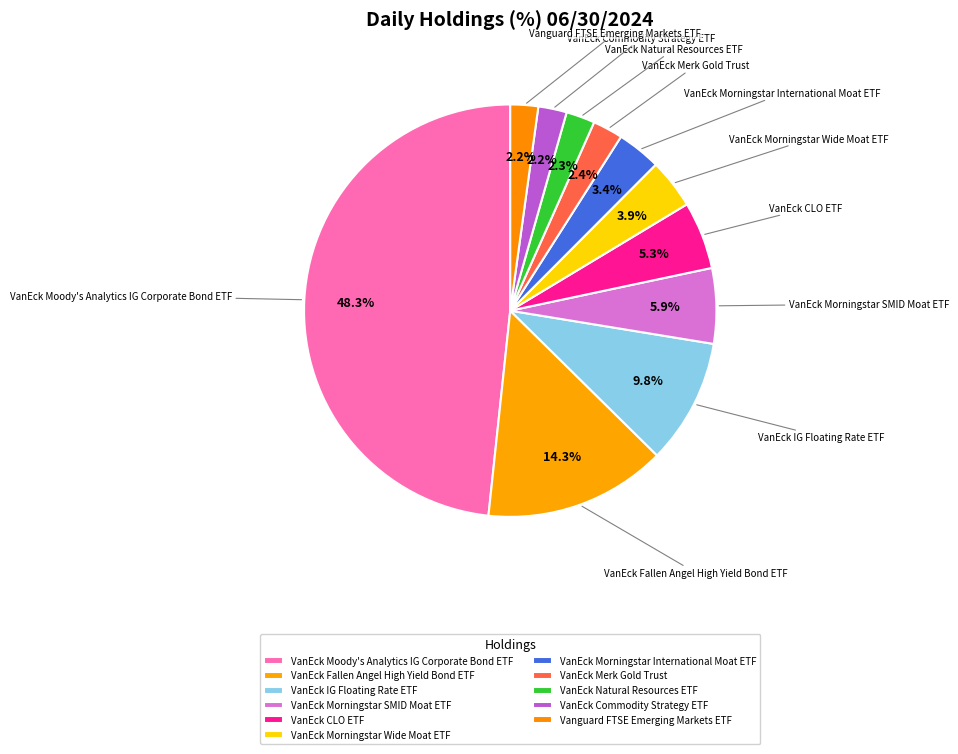

To the nearest percent, what portion does VanEck Morningstar Wide Moat ETF represent?

4%